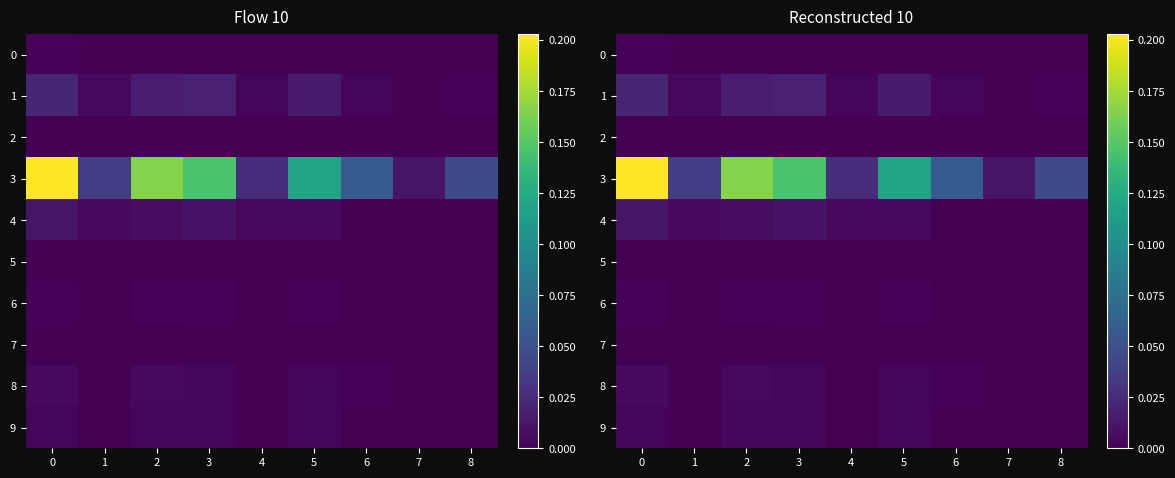

Which series has the largest total across all categories?

3